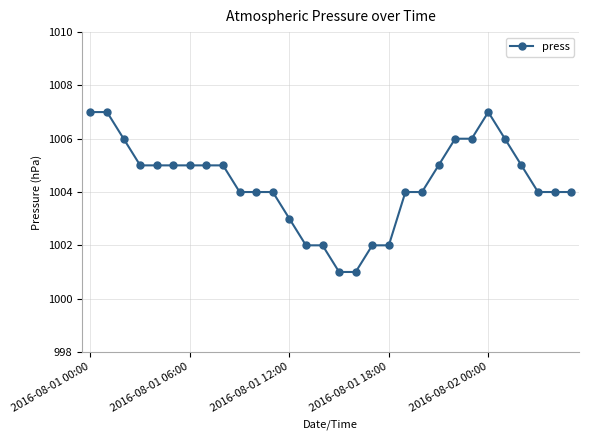

What is the difference between the second highest and minimum values?

6